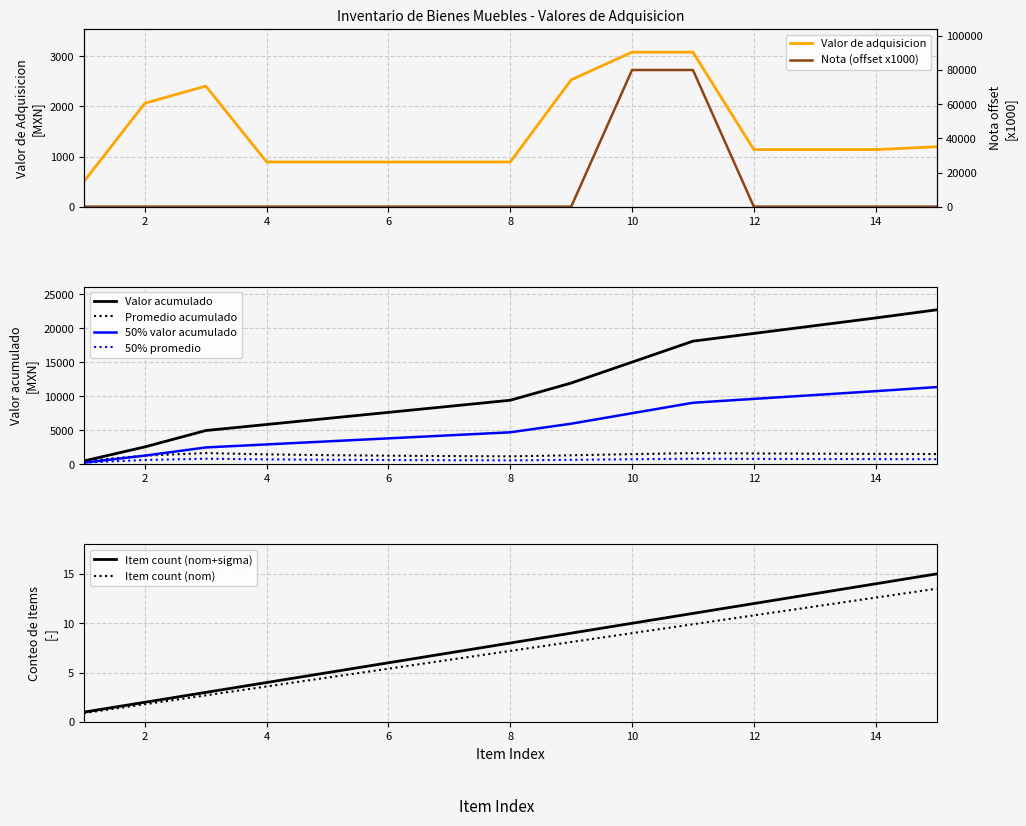

What is the lowest value of the Valor de adquisicion series?

505.0